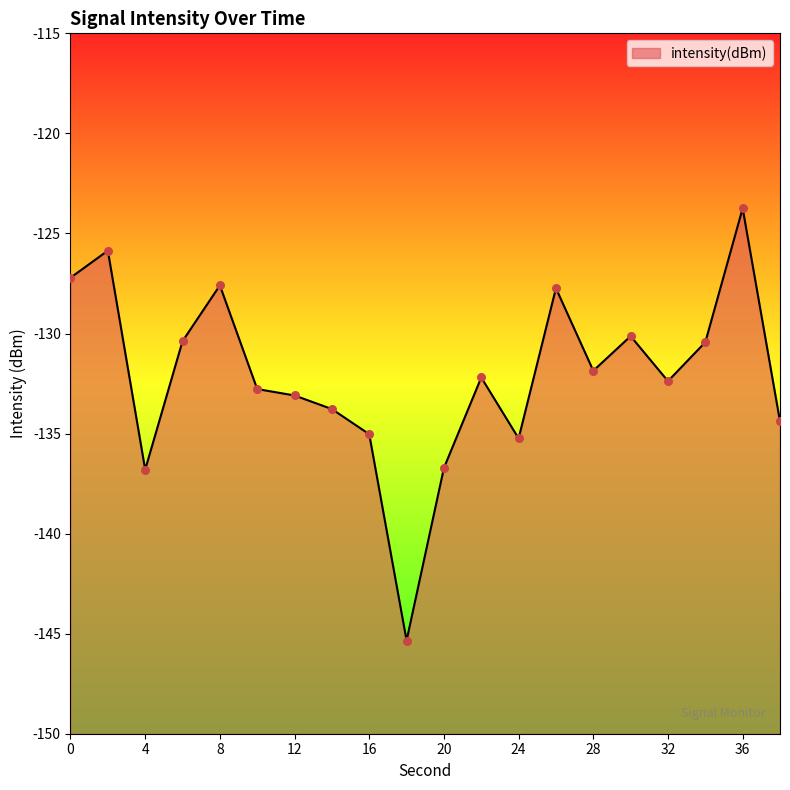

Which has a higher value, 8 or 16?

8